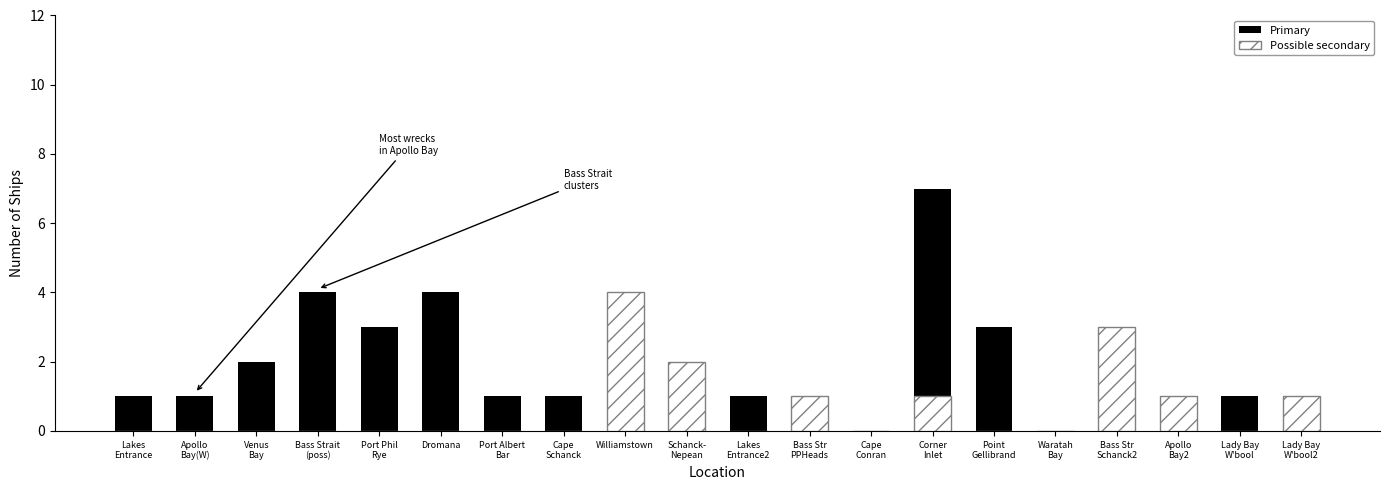

Count the number of data series in this chart.

2